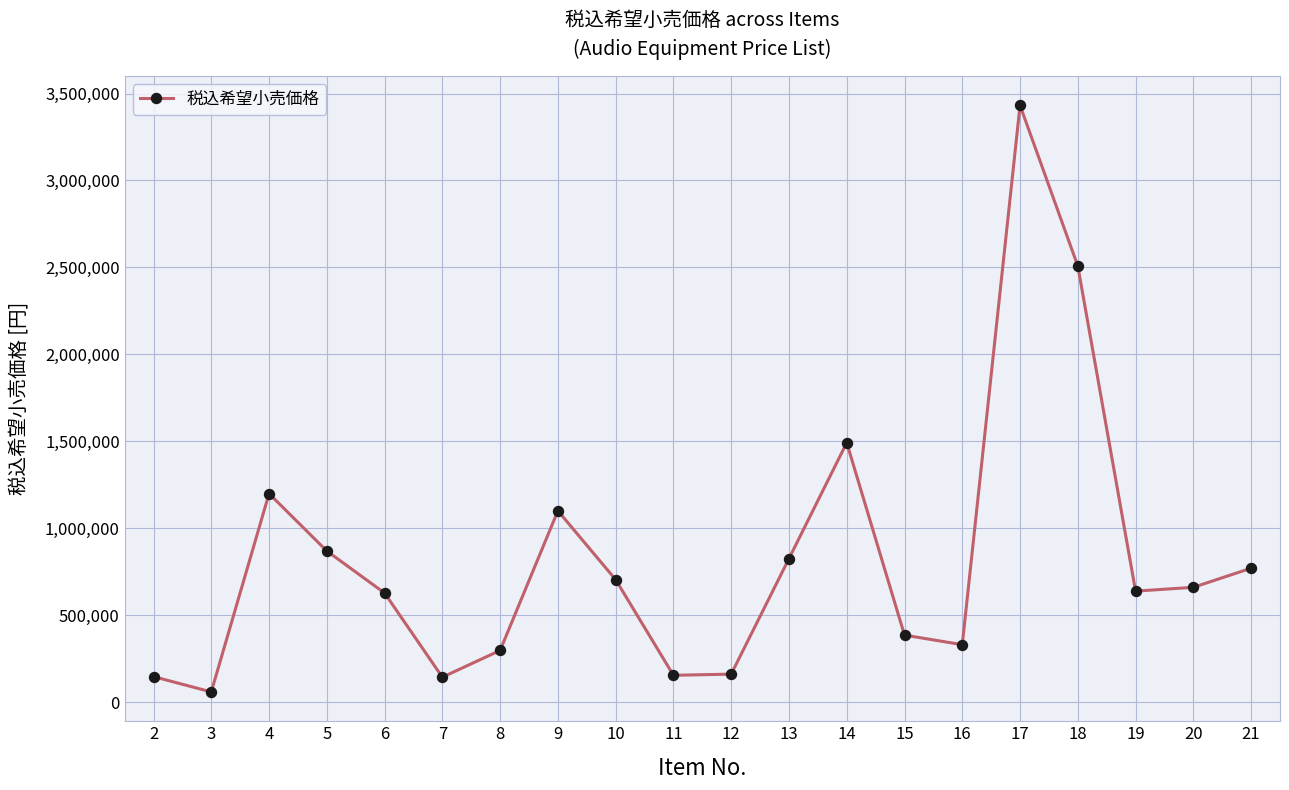

What is the value of the 16th point from the left?

3432000